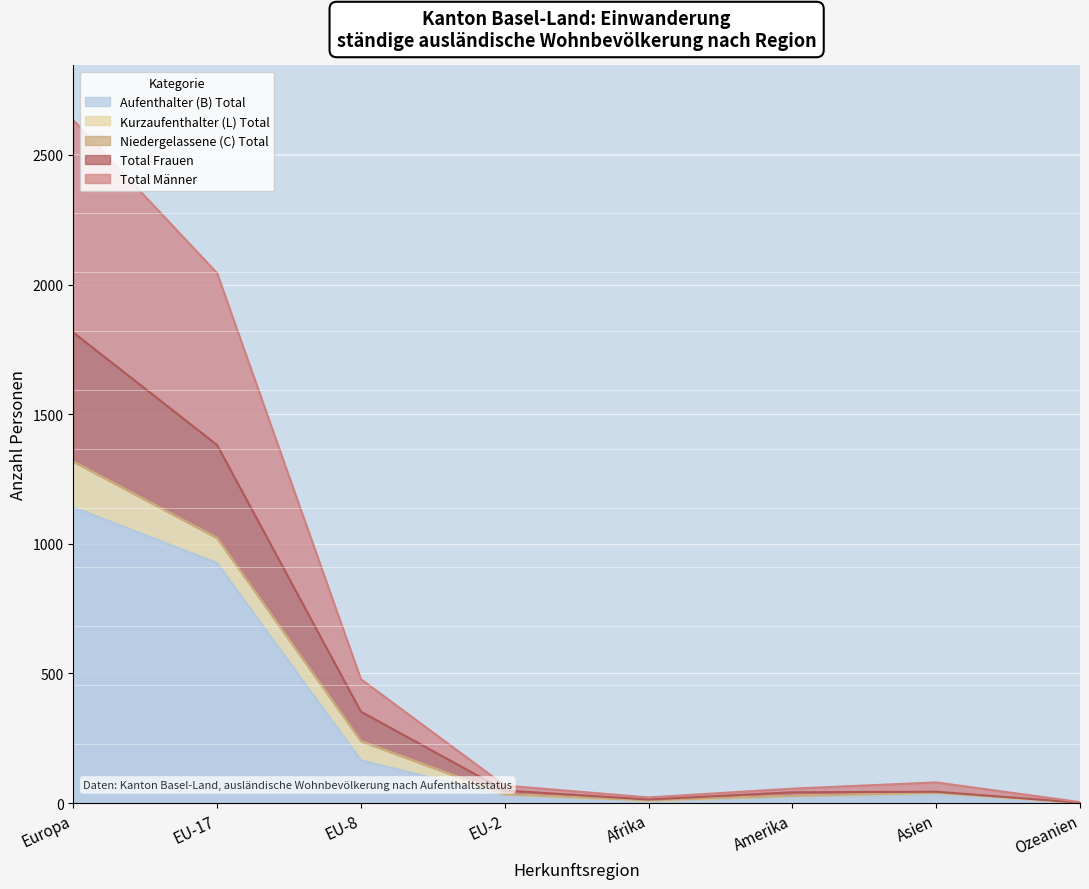

Which category has the highest value in the Total Männer series?

Europa